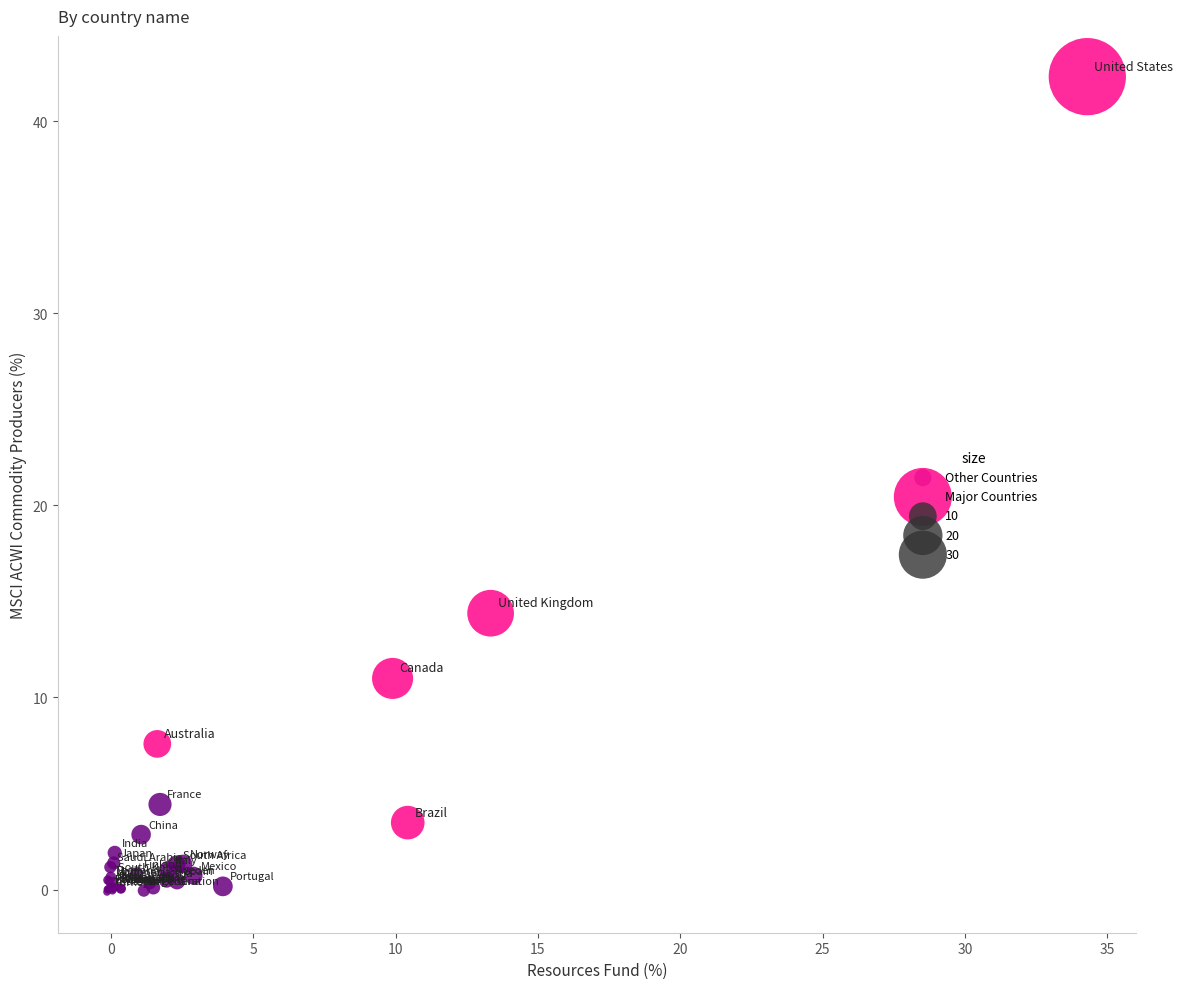

Which series has the largest Y range (max minus min)?

Major Countries